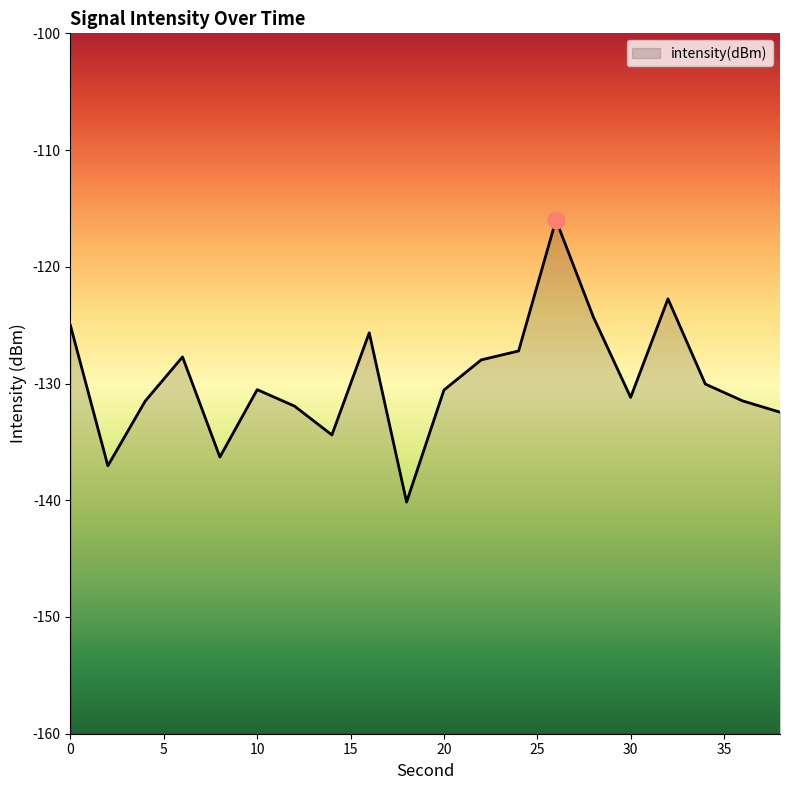

What is the average value?

-129.7